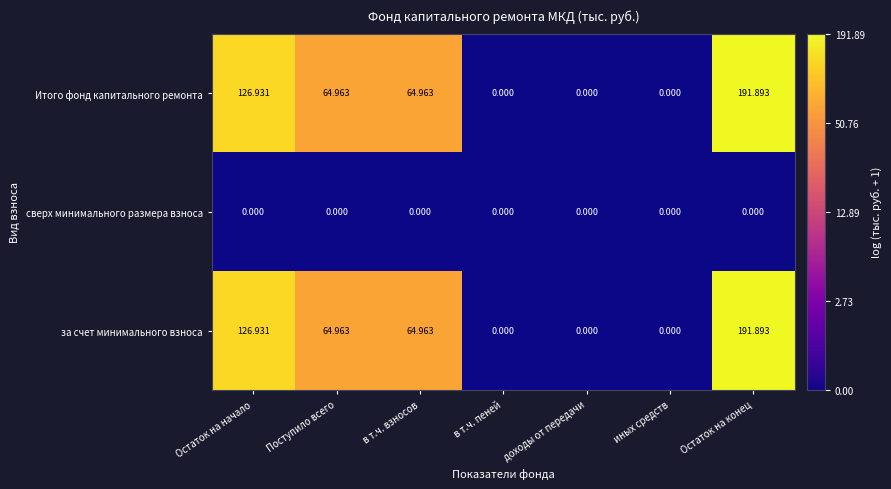

At which category is the sum across all series the highest?

Остаток на конец